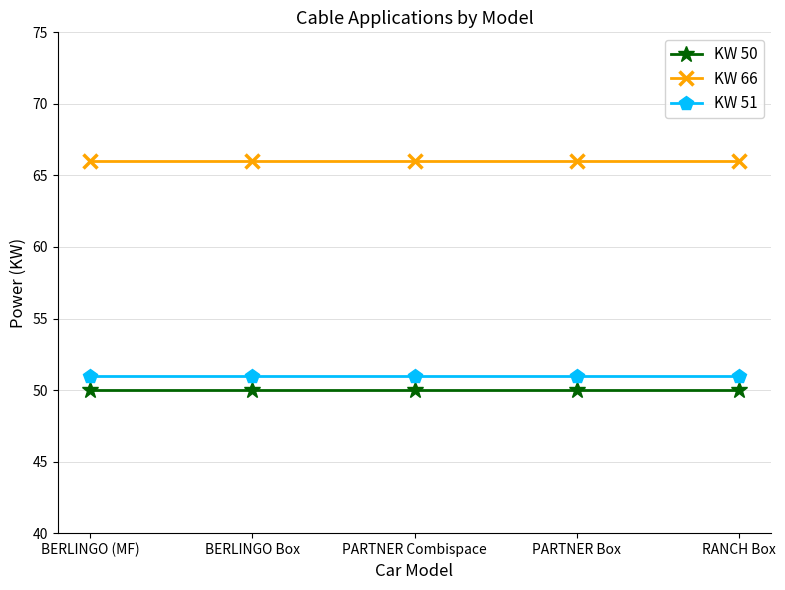

True or false: KW 51 has more than 2 points higher than both neighbors.

False